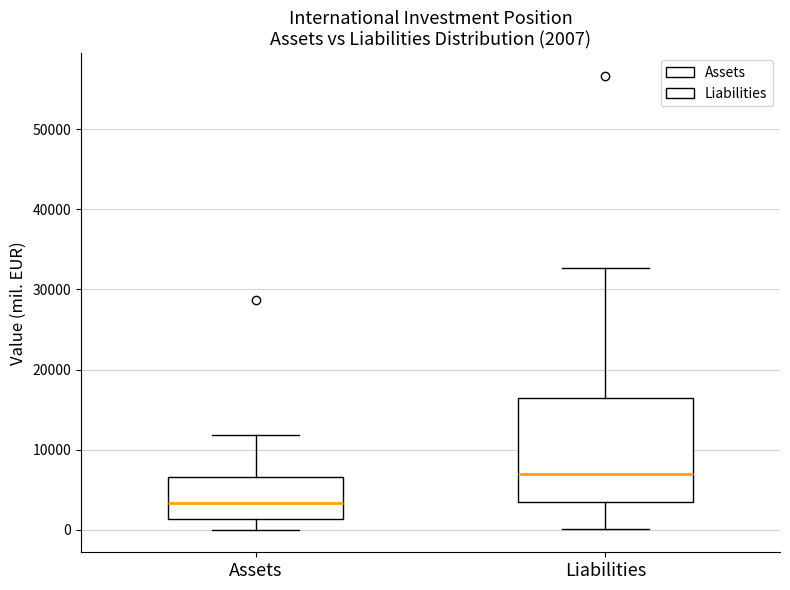

Which box's median line is the lowest?

Assets